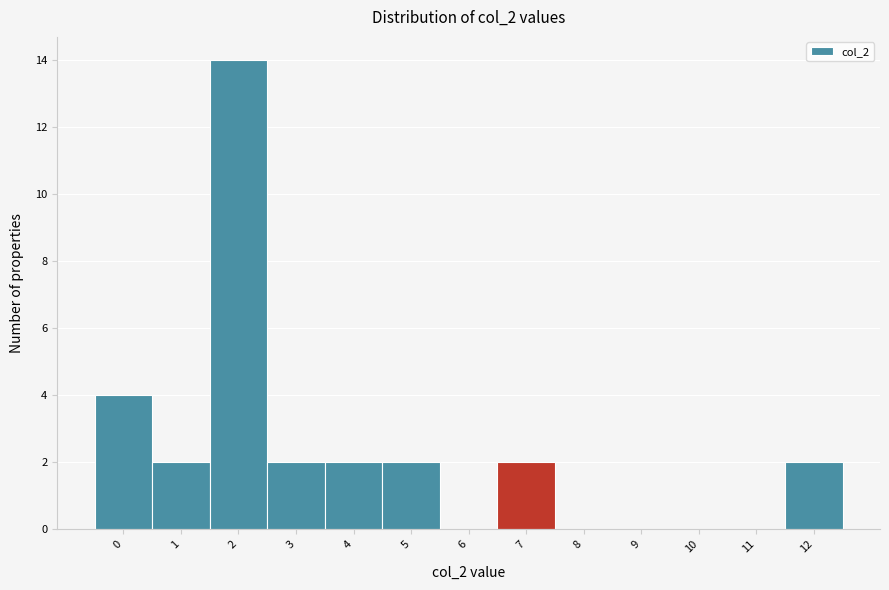

Reading left to right, what are all the values shown in this chart?

0=4	1=2	2=14	3=2	4=2	5=2	6=0	7=2	8=0	9=0	10=0	11=0	12=2